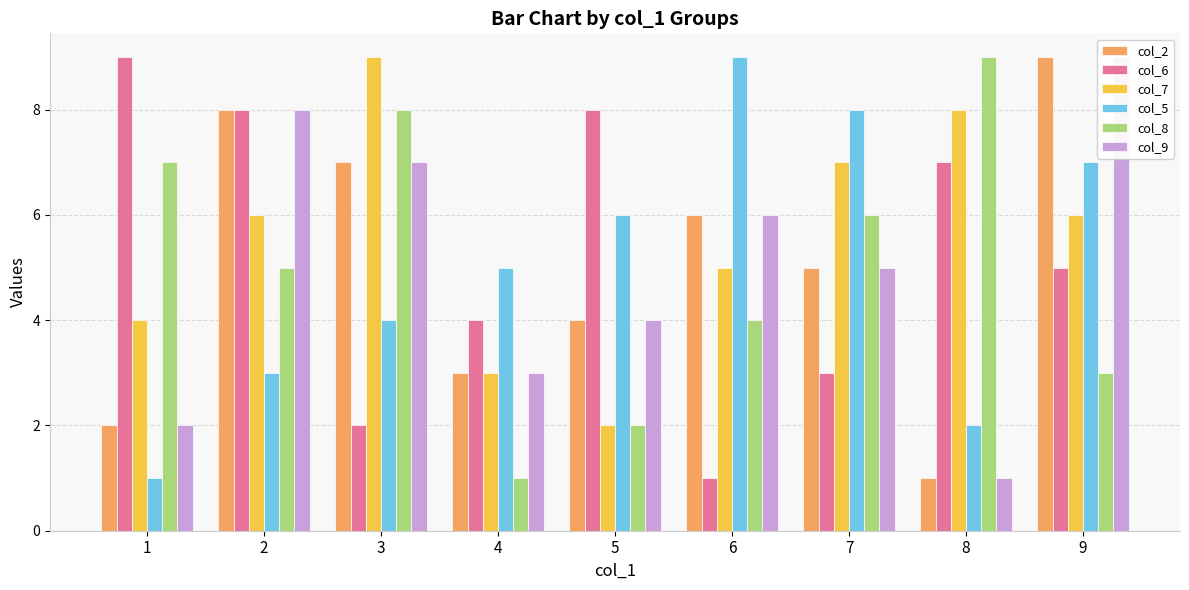

The col_8 series shows 3 at 9. True or false?

True